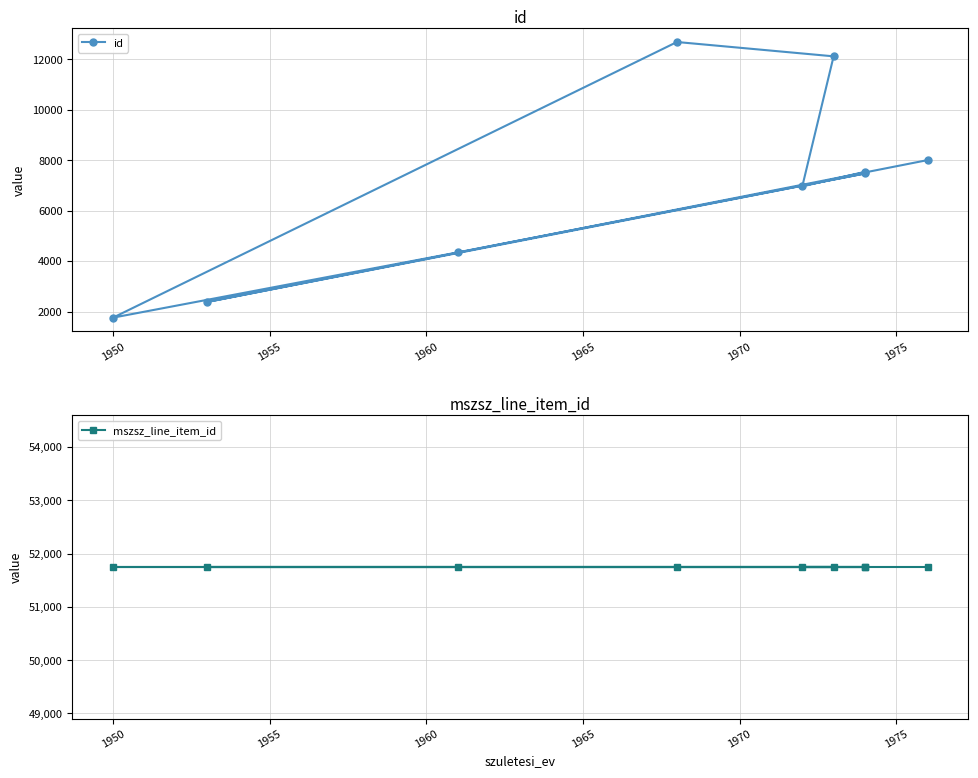

What is the smallest value displayed?

1761